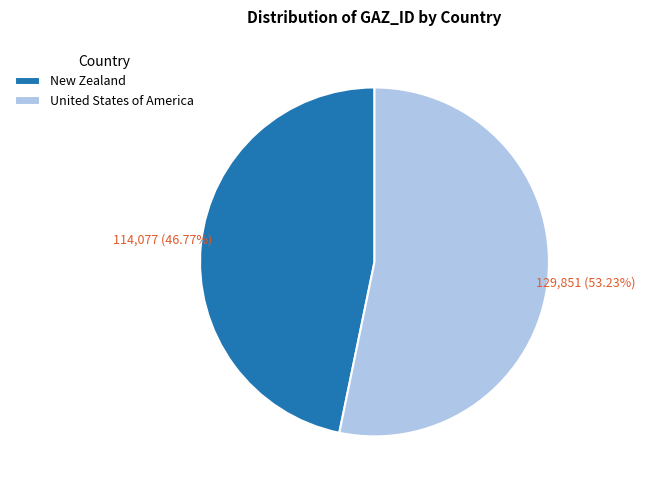

To the nearest percent, what is the difference between the United States of America and New Zealand slice percentages?

6%